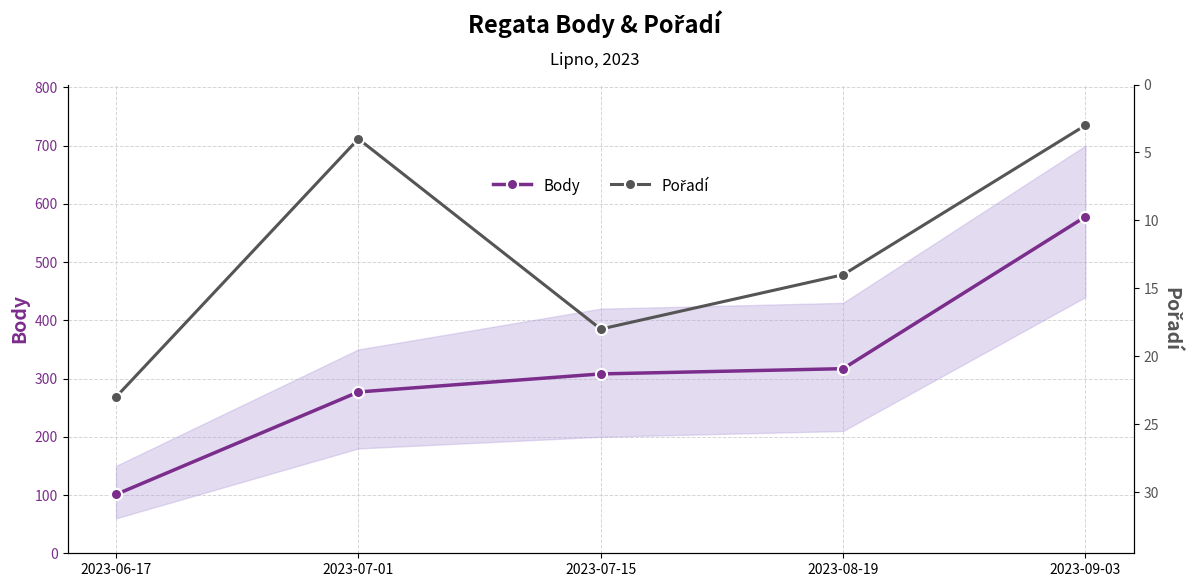

Which series has the widest spread of values?

Body